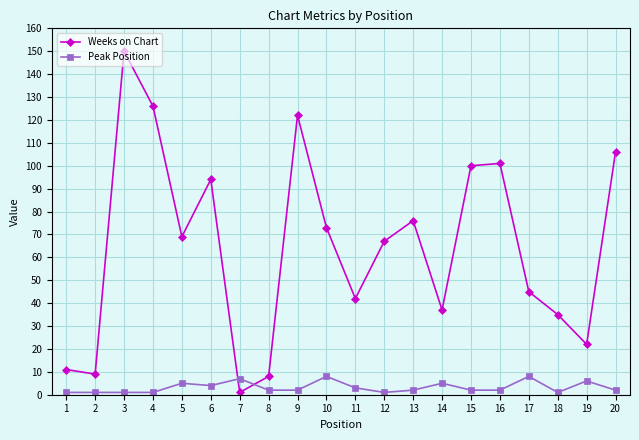

What are all the series names shown in the legend?

Weeks on Chart, Peak Position